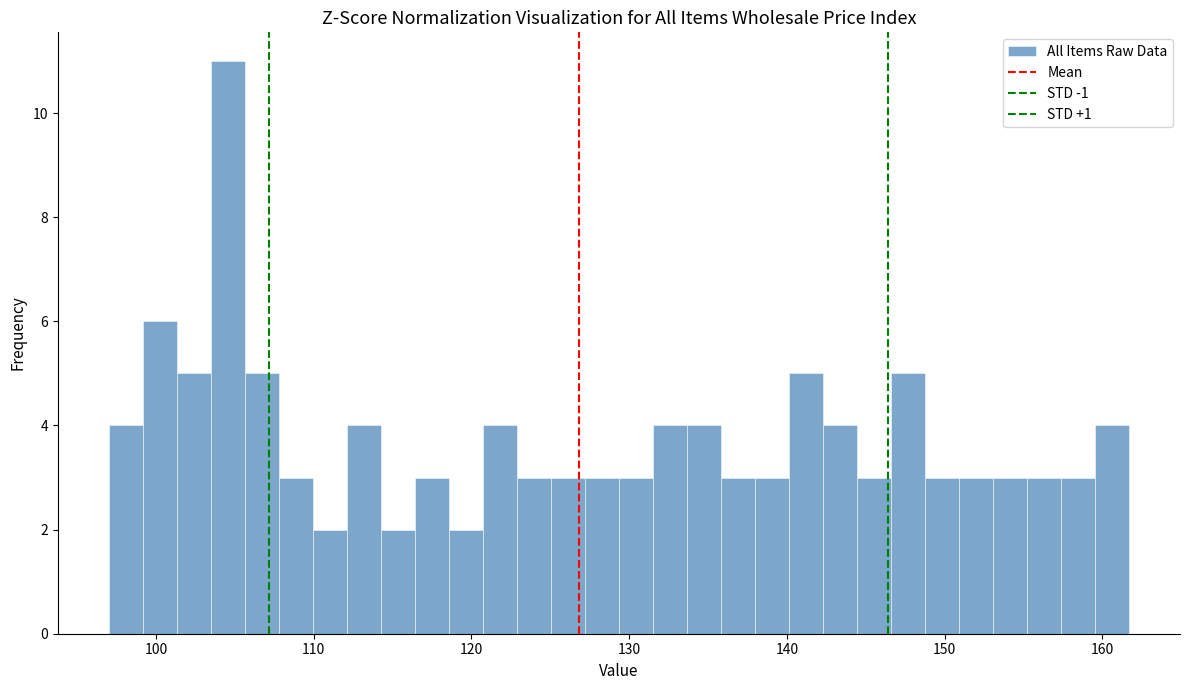

Around what value on the x-axis is the tallest bar? Give the approximate position of its centre, as read against the axis.

105